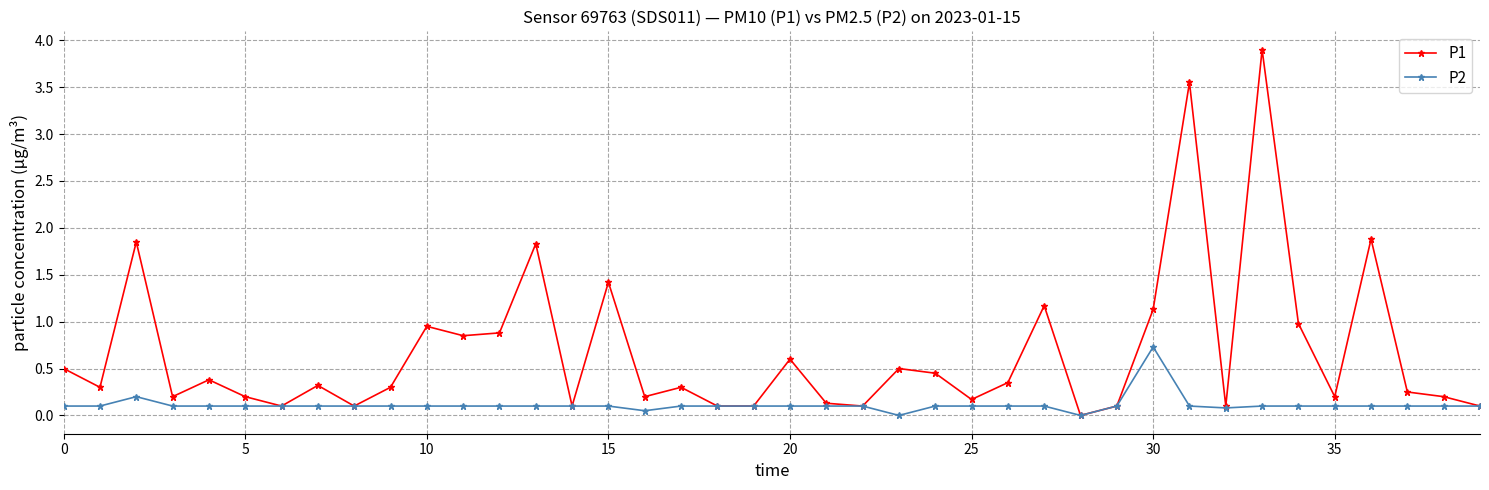

Rank the series by their maximum value, from lowest to highest.

P2, P1